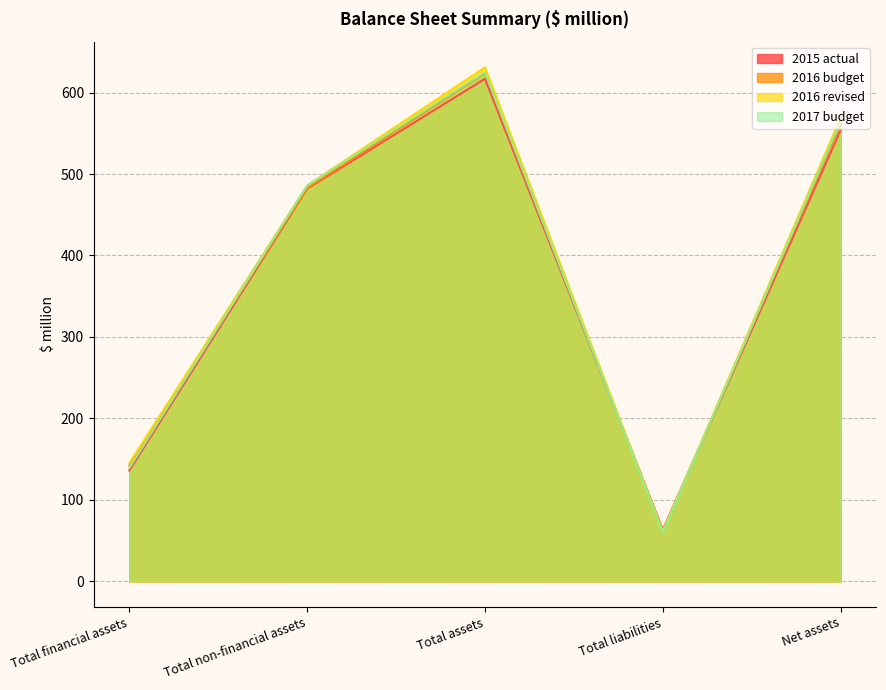

Reading left to right, extract all data points from this chart.

2015 actual: Total financial assets=136	Total non-financial assets=482	Total assets=617	Total liabilities=63	Net assets=554
2016 budget: Total financial assets=142	Total non-financial assets=483	Total assets=624	Total liabilities=62	Net assets=562
2016 revised: Total financial assets=145	Total non-financial assets=486	Total assets=631	Total liabilities=61	Net assets=569
2017 budget: Total financial assets=139	Total non-financial assets=486	Total assets=625	Total liabilities=60	Net assets=565